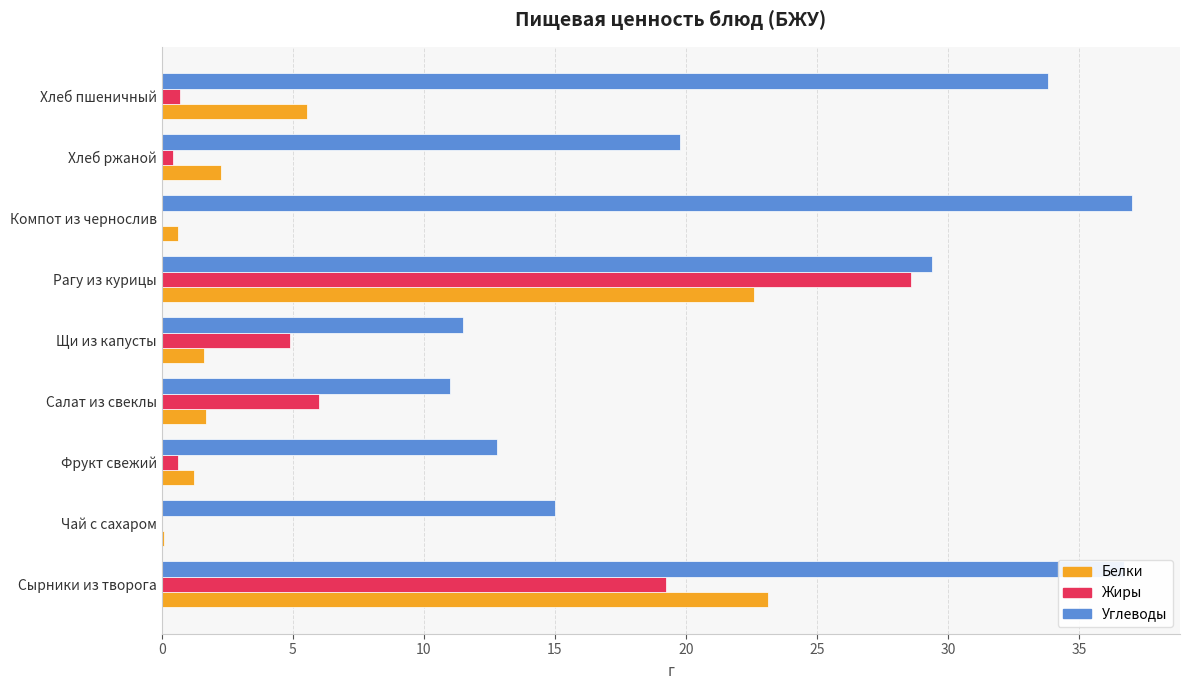

What is the total value across all series at Рагу из курицы?

80.6